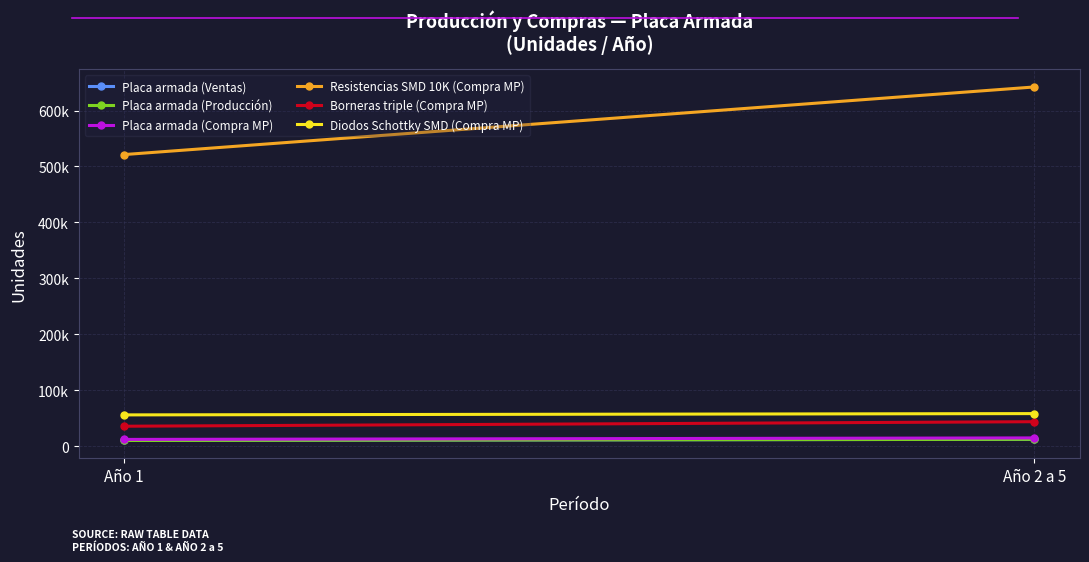

What is the label of the 2nd point from the left?

Año 2 a 5